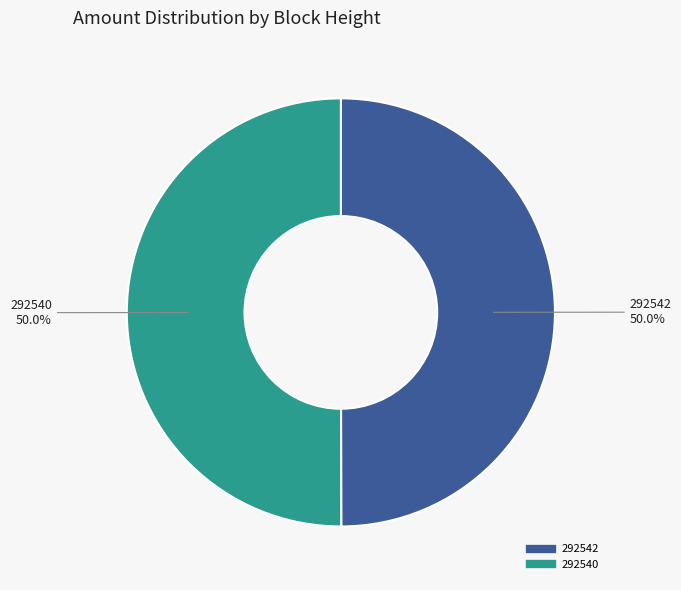

What is the ratio of the value at 292540 to the value at 292542?

1.0